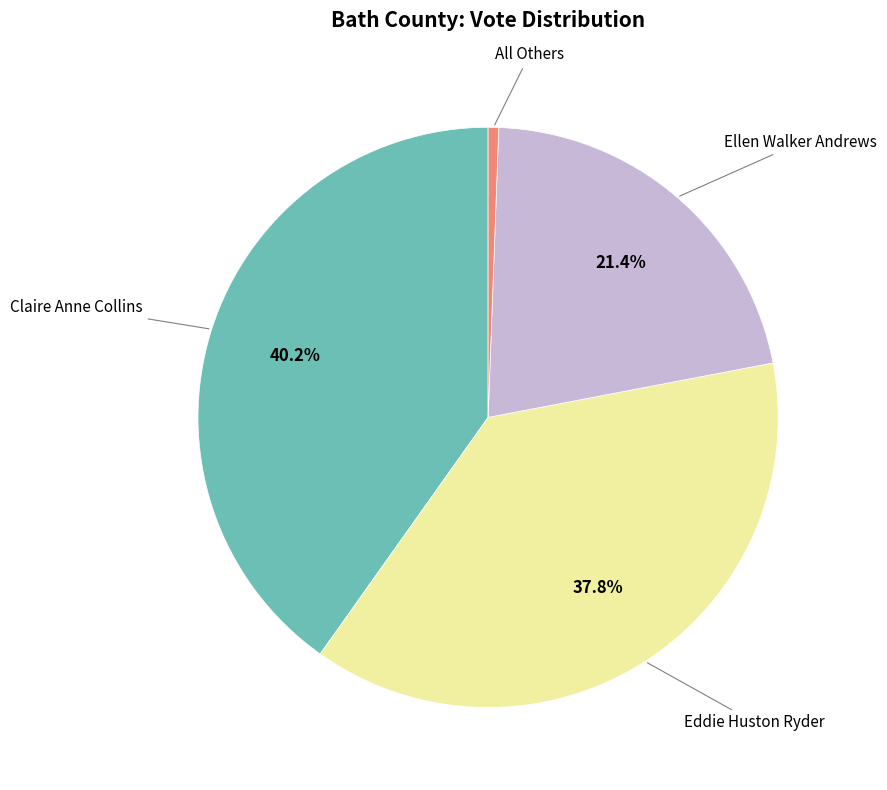

Is there any slice that represents more than half of the pie?

No